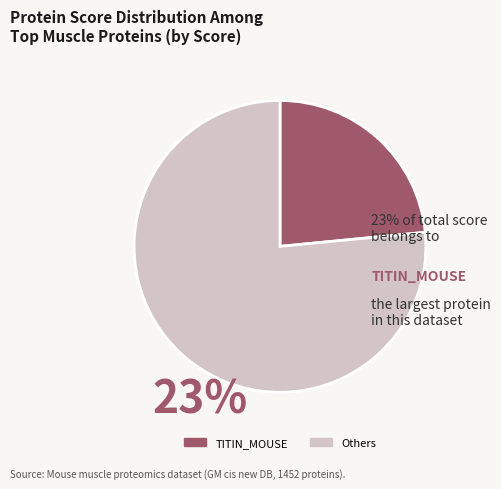

Is there any slice that represents more than half of the pie?

Yes